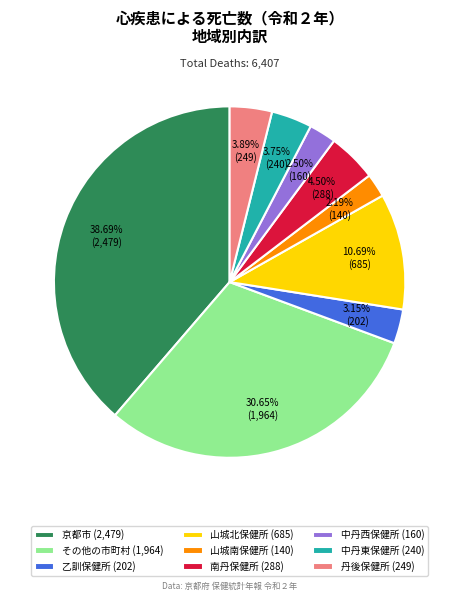

To the nearest percent, what is the average slice percentage?

11%